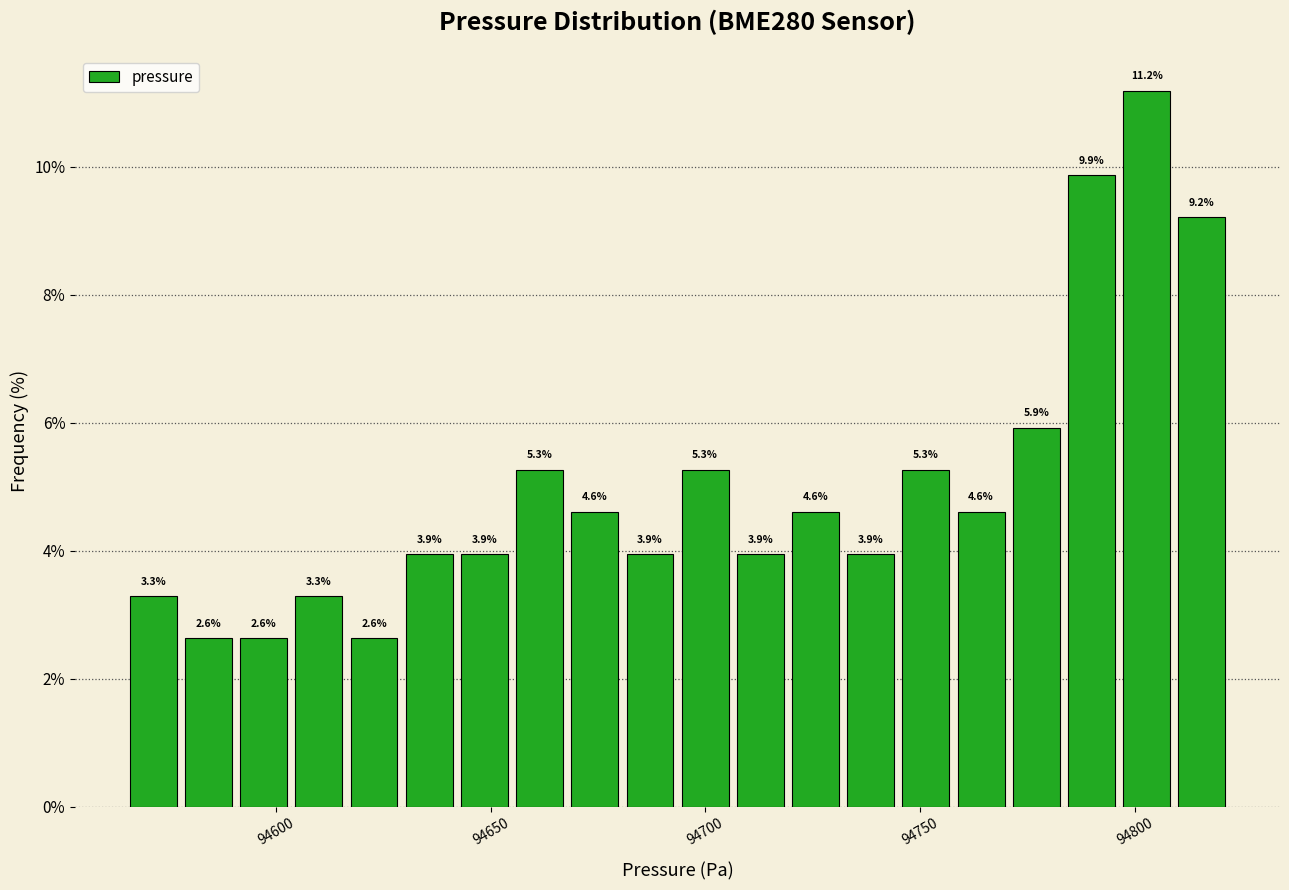

Read against the x-axis, roughly where is the centre of the tallest bar?

94805